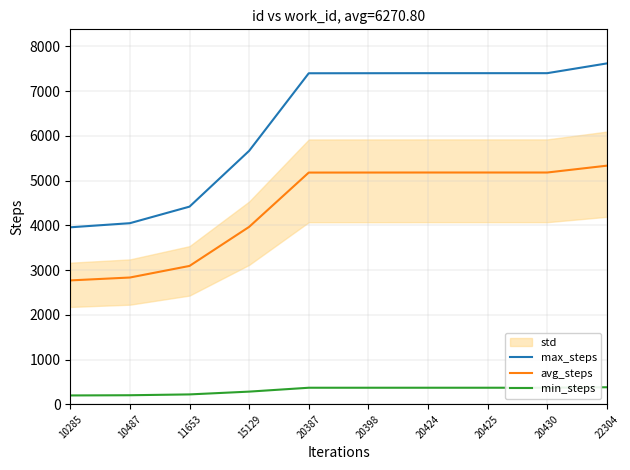

True or false: max_steps and min_steps cross at least once.

False